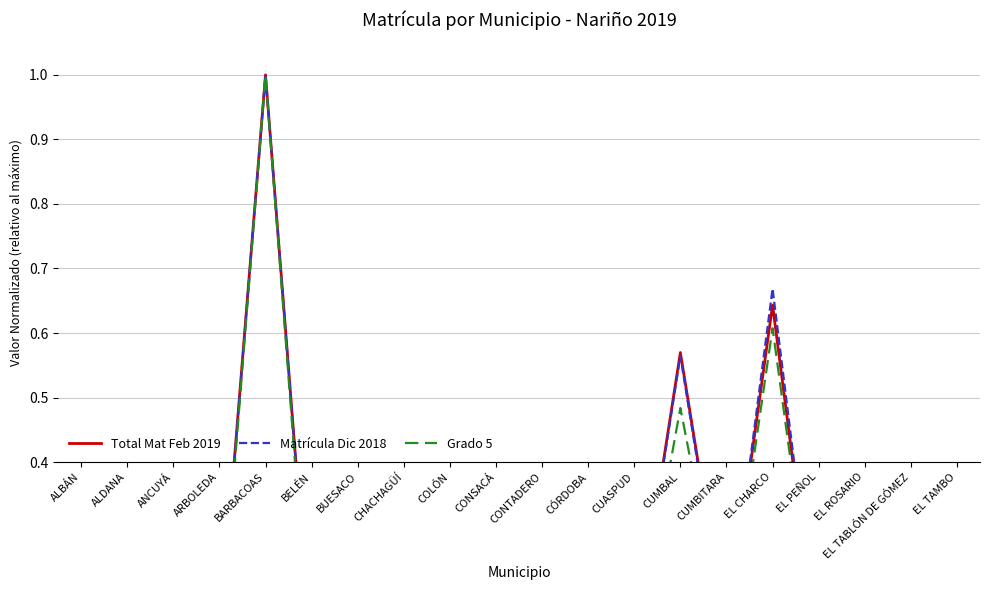

At which category does Total Mat Feb 2019 reach its first local valley?

ANCUYÁ